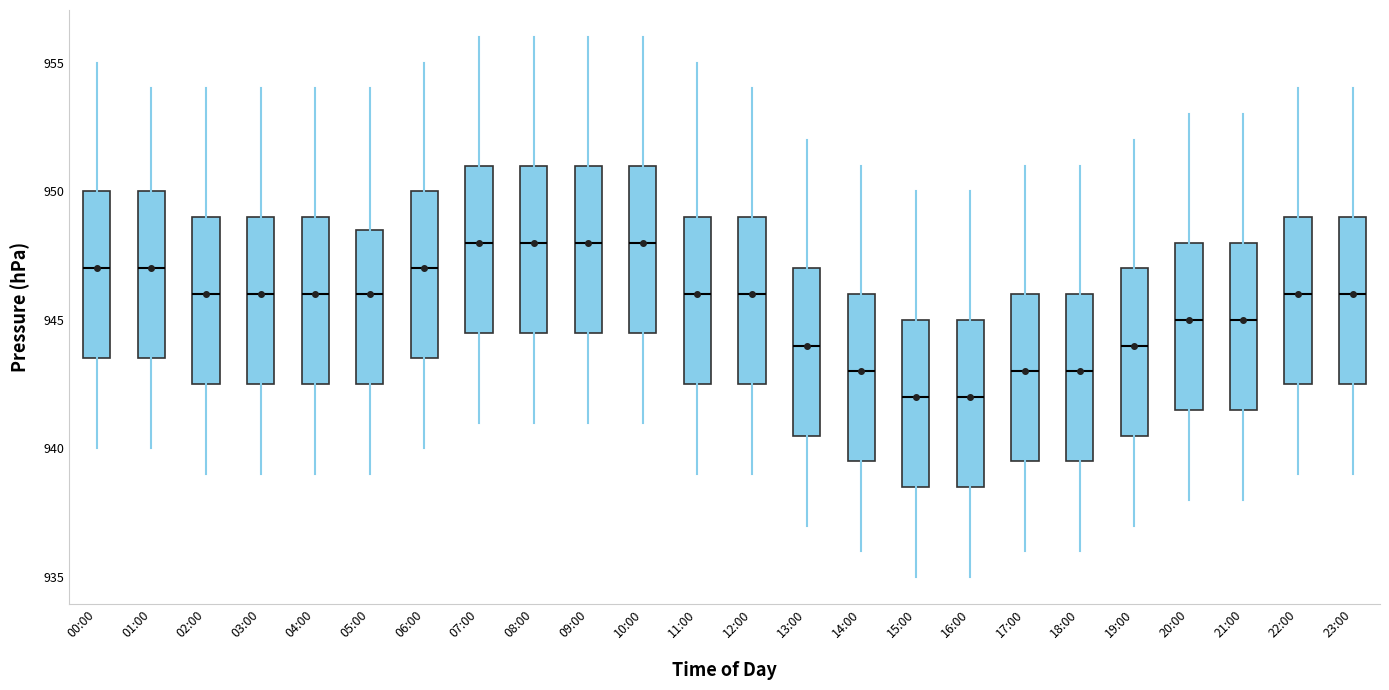

Where does the lower whisker of the box for 16:00 end on the y-axis? The values are not printed on the chart, so give them approximately, as read against the axis.

935.0